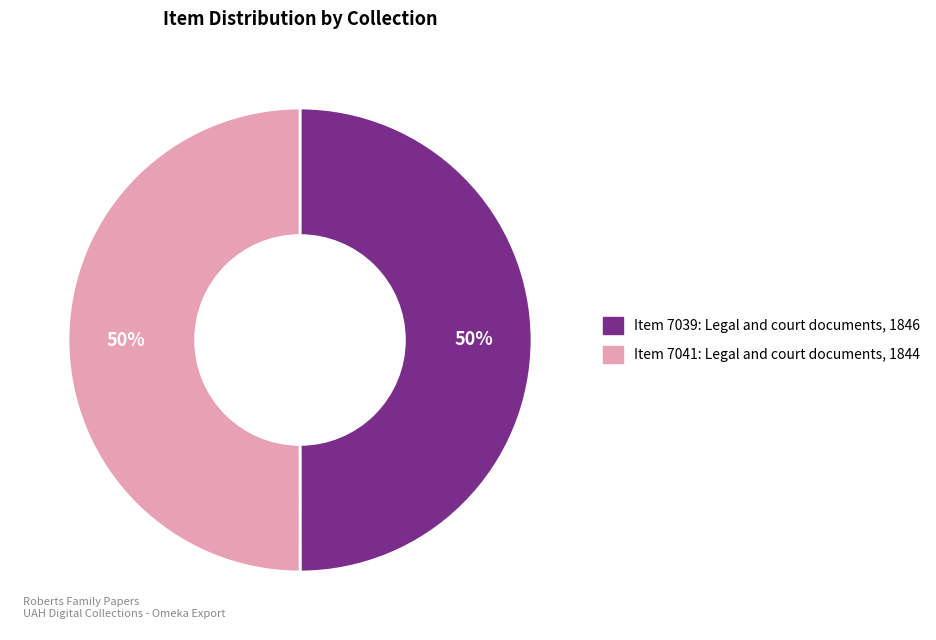

What percentage is the Item 7041: Legal and court documents, 1844 slice, to the nearest percent?

50%